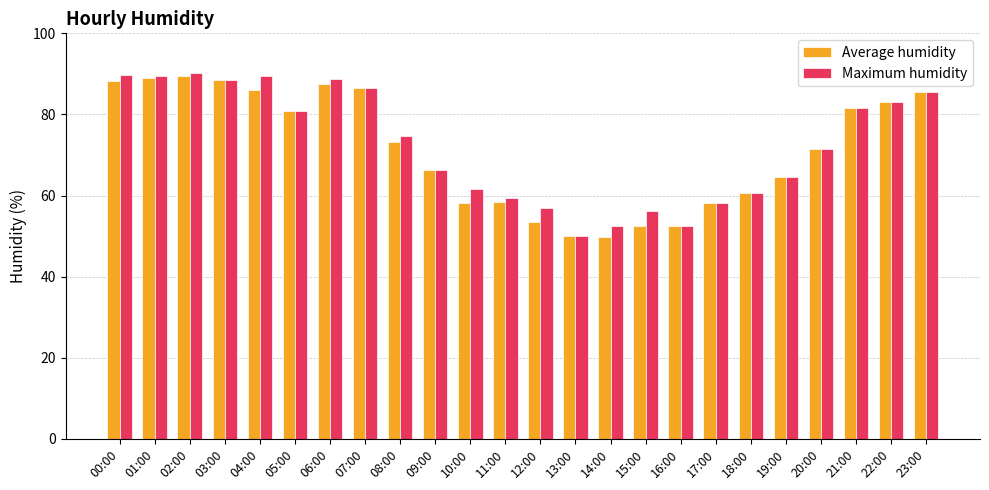

At which label does Maximum humidity reach its minimum?

13:00